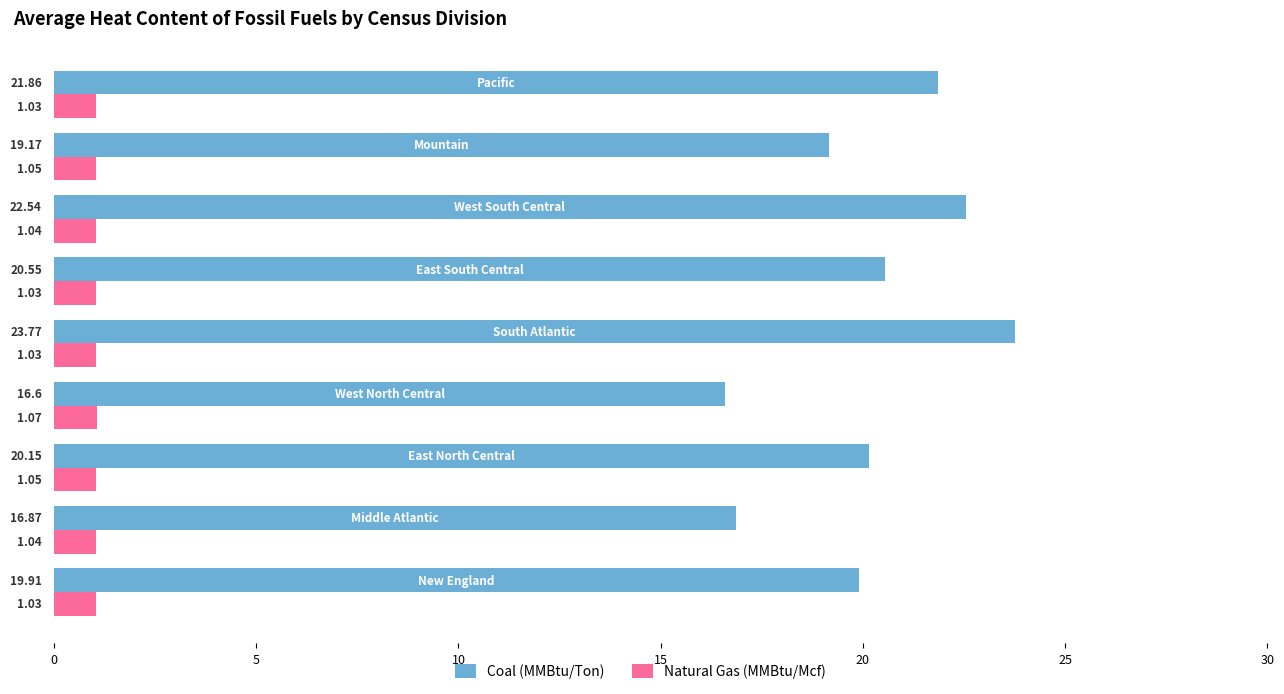

Which series has the widest spread of values?

Coal (MMBtu/Ton)